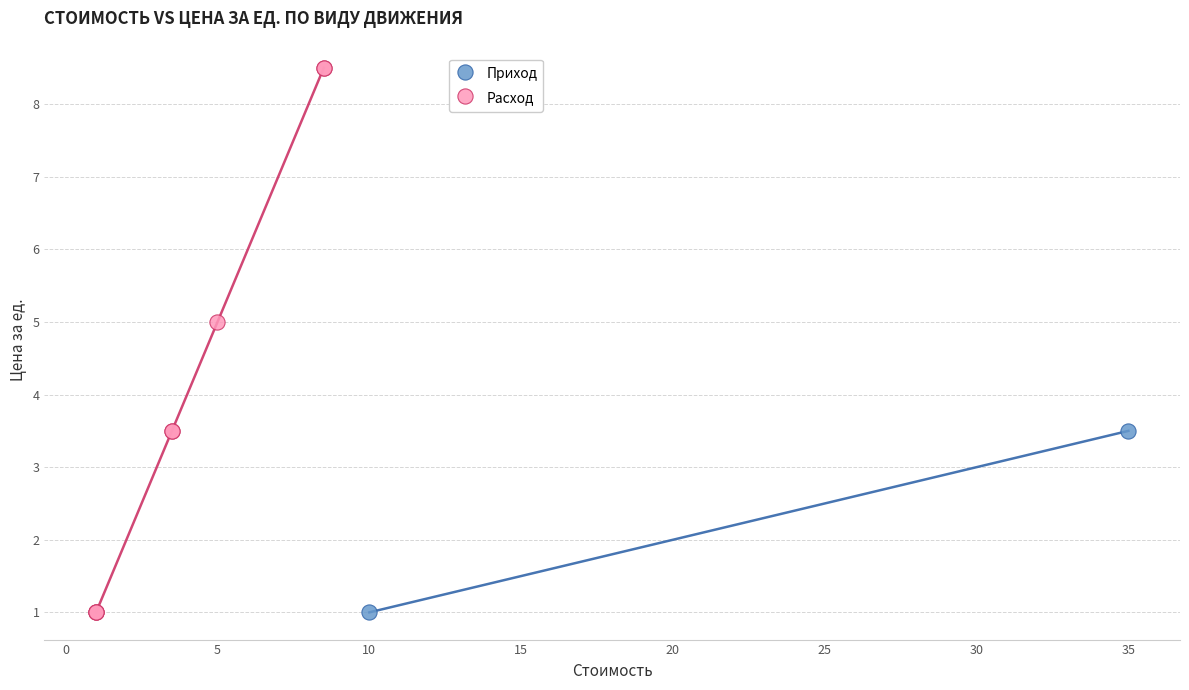

What are all the series names shown in the legend?

Приход, Расход